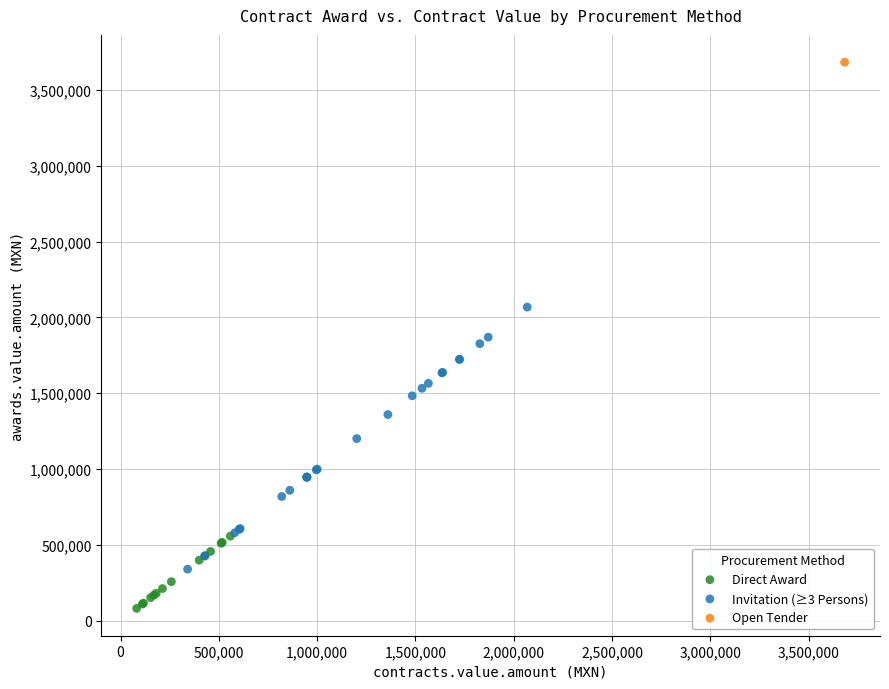

What are all the series names shown in the legend?

Direct Award, Invitation (≥3 Persons), Open Tender